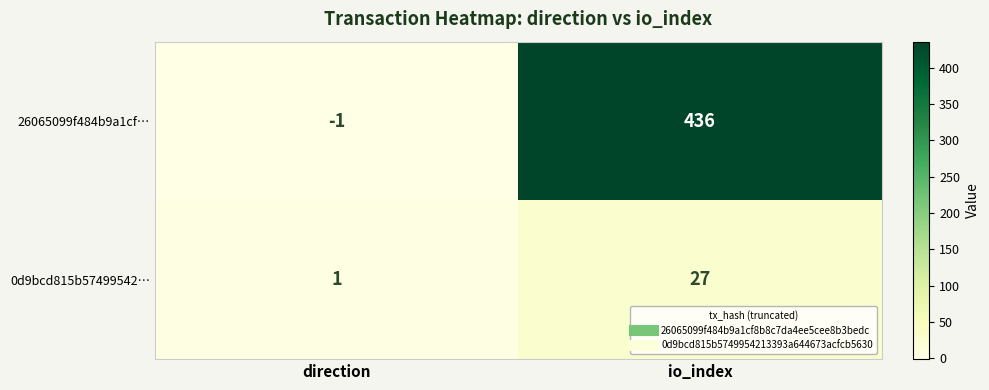

Where is 0d9bcd815b57499542… nearest to the value 14?

direction